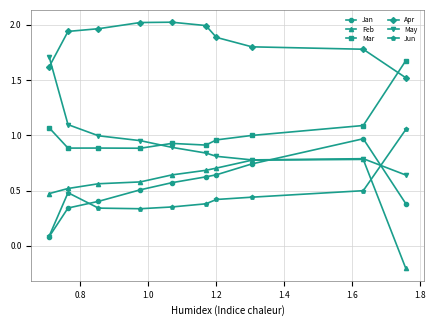

In Feb, how many points are higher than both neighbors (excluding endpoints)?

1